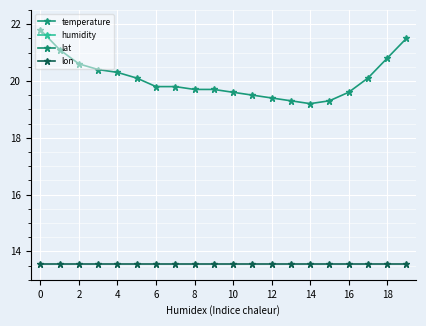

True or false: humidity and lat intersect in this chart.

False